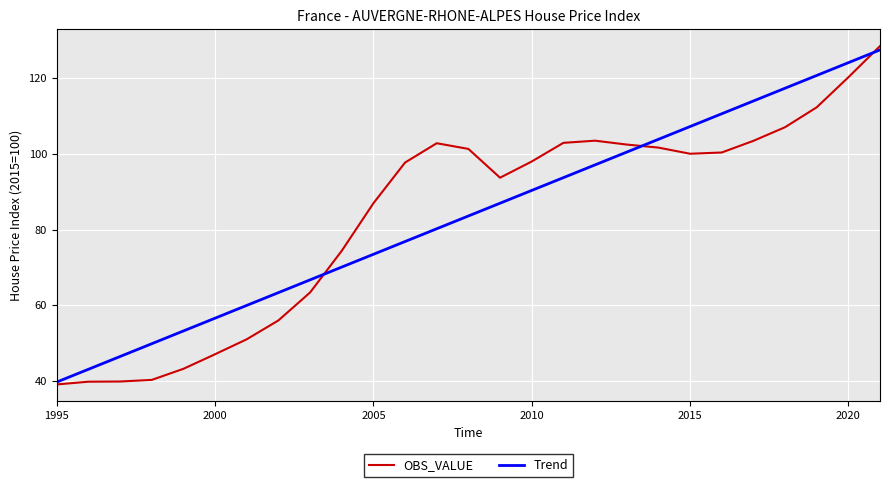

What is the smallest value displayed?

39.1